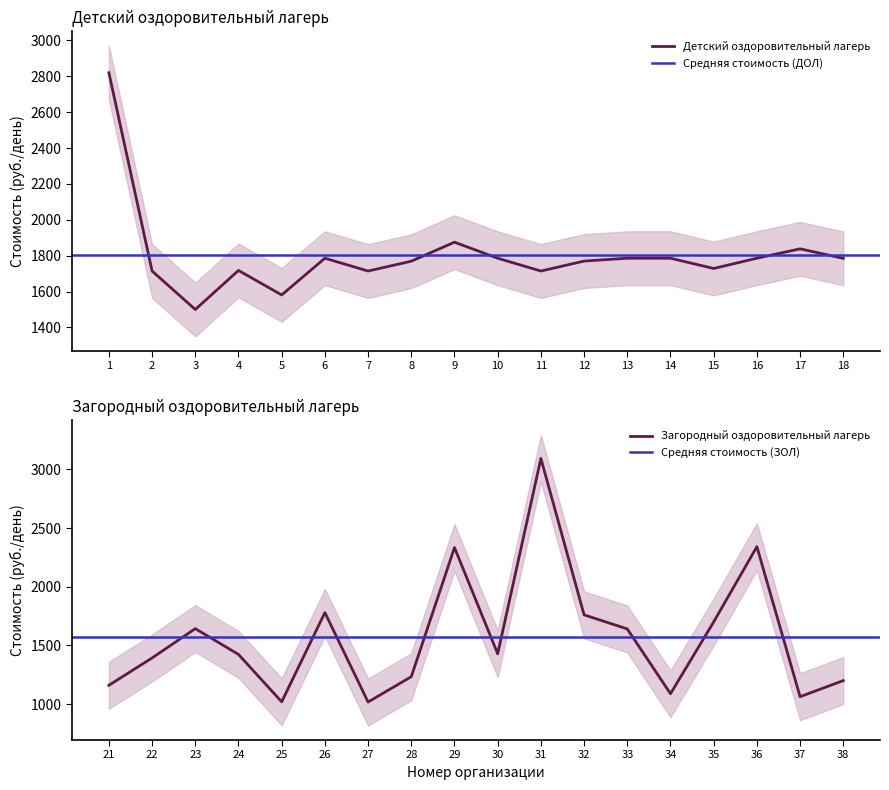

At which label does Детский оздоровительный лагерь reach its minimum?

3